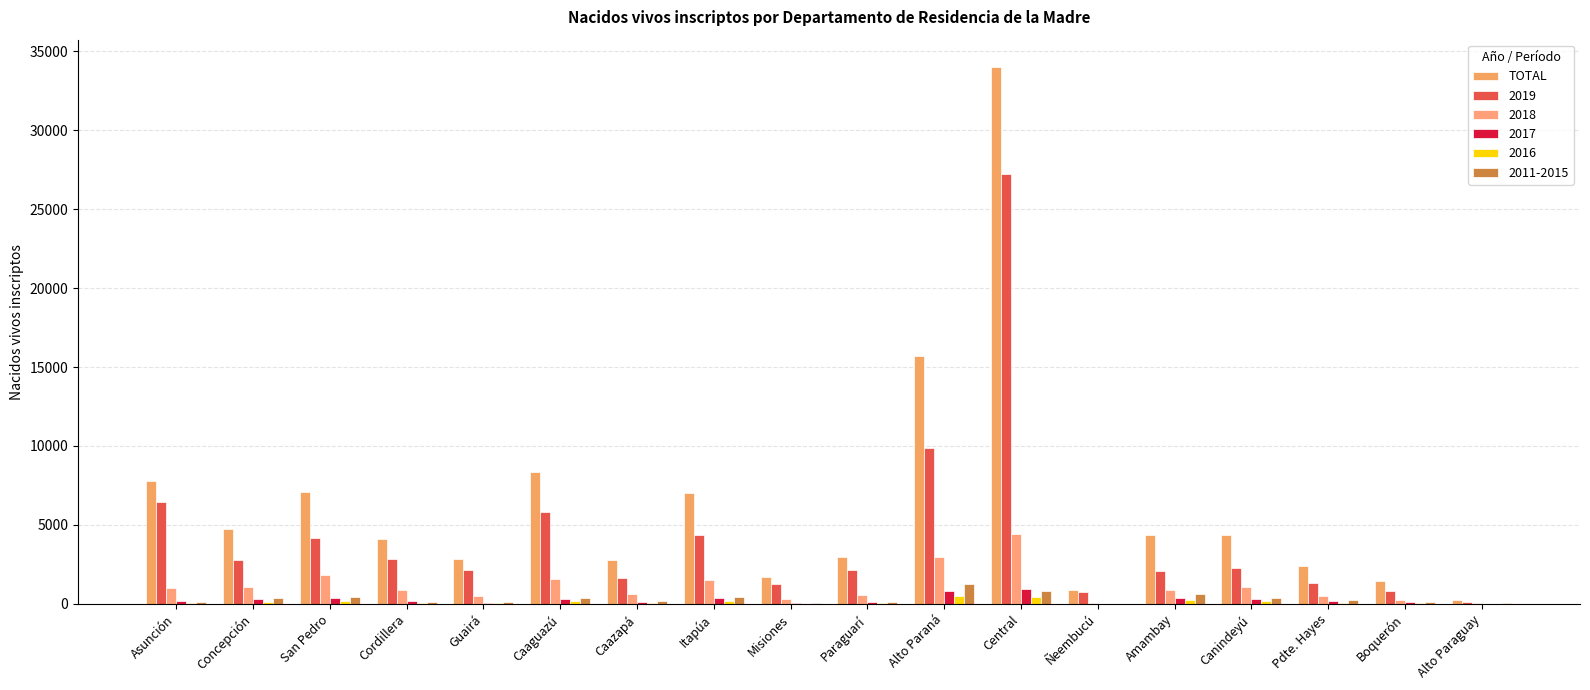

Which has a higher value, Misiones or Boquerón?

Misiones